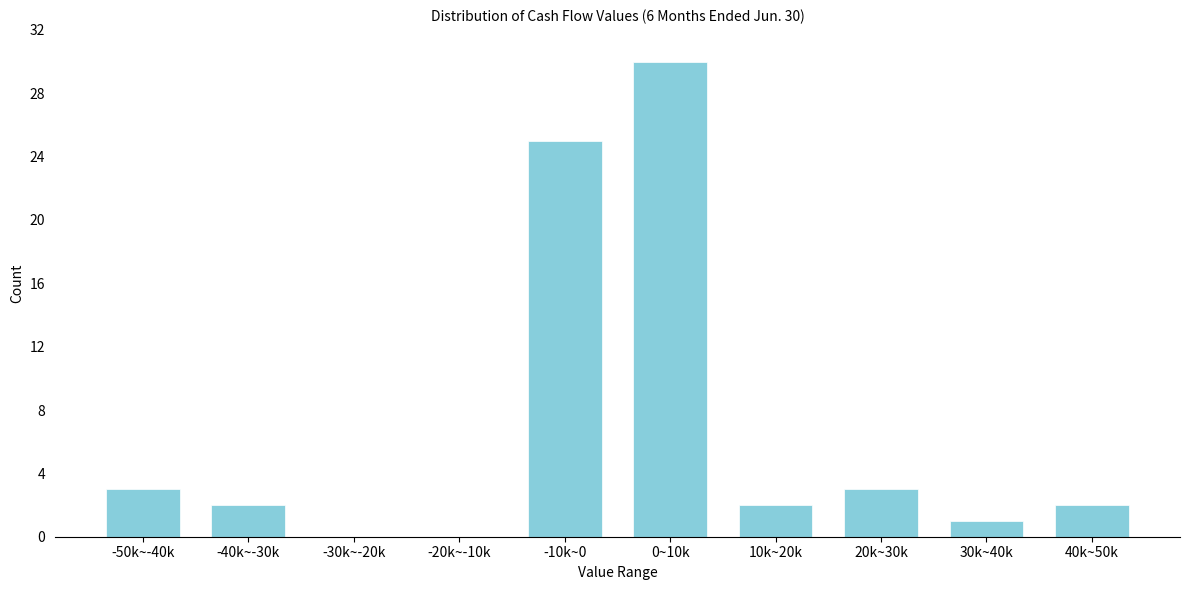

Reading left to right, extract all data points from this chart.

-50k~-40k=3	-40k~-30k=2	-30k~-20k=0	-20k~-10k=0	-10k~0=25	0~10k=30	10k~20k=2	20k~30k=3	30k~40k=1	40k~50k=2